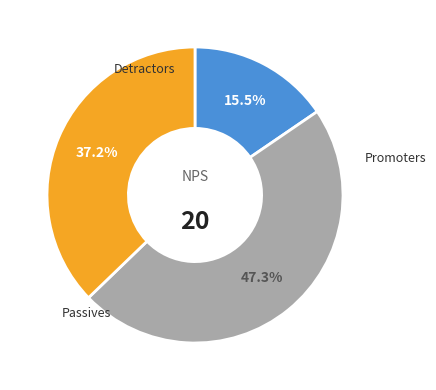

Is there any slice that represents more than half of the pie?

No